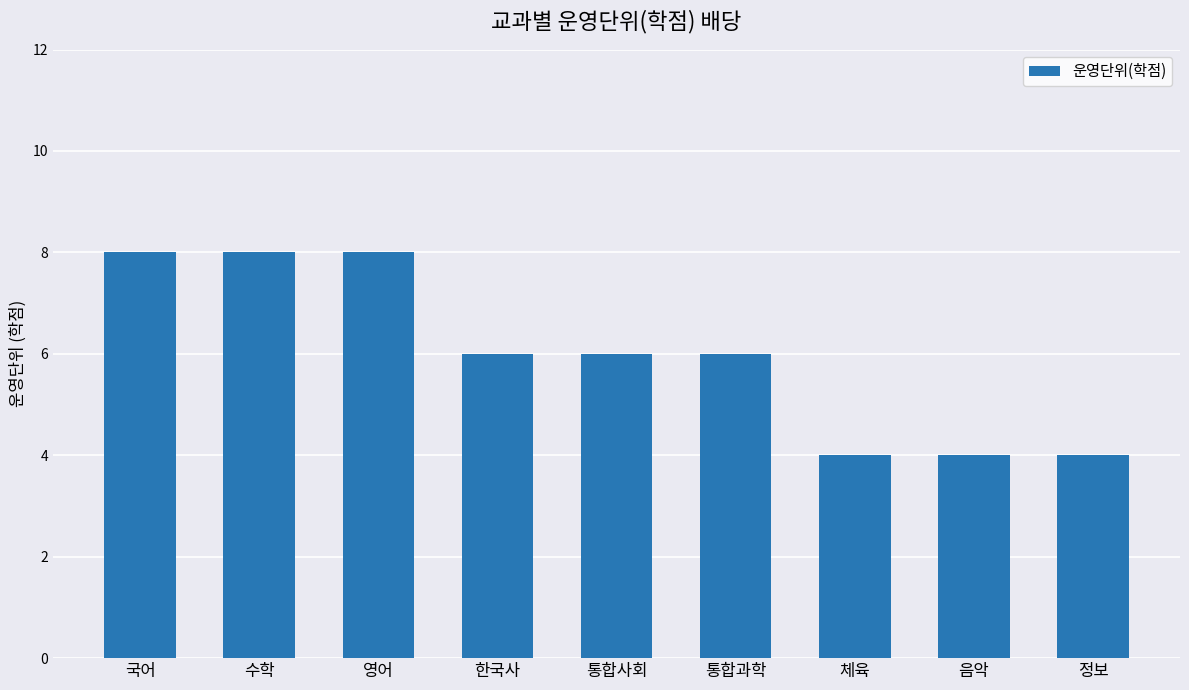

What is the maximum value shown in the chart?

8